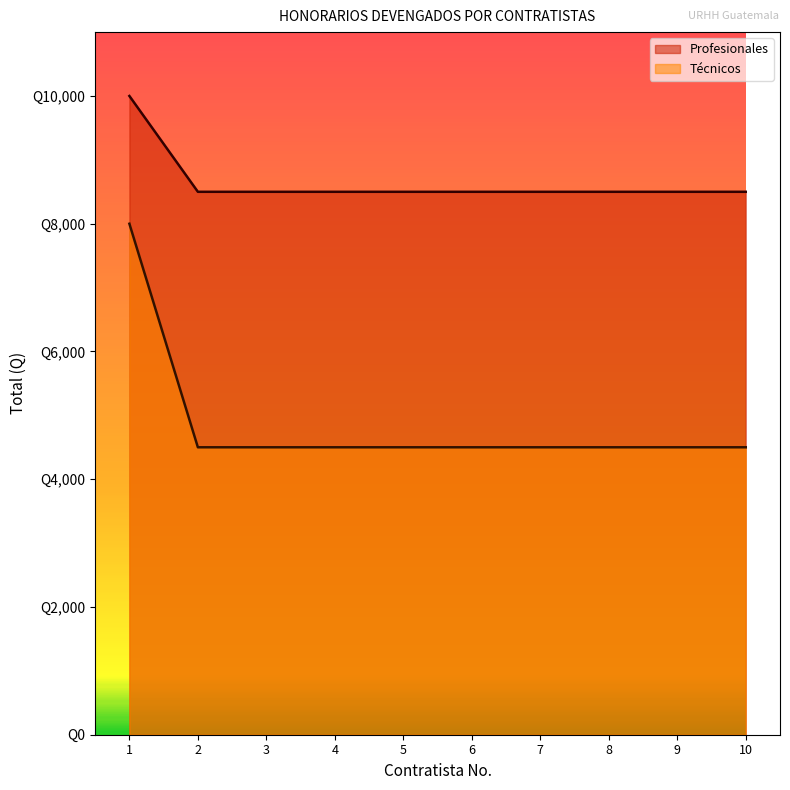

Which category has the highest value in the Técnicos series?

1